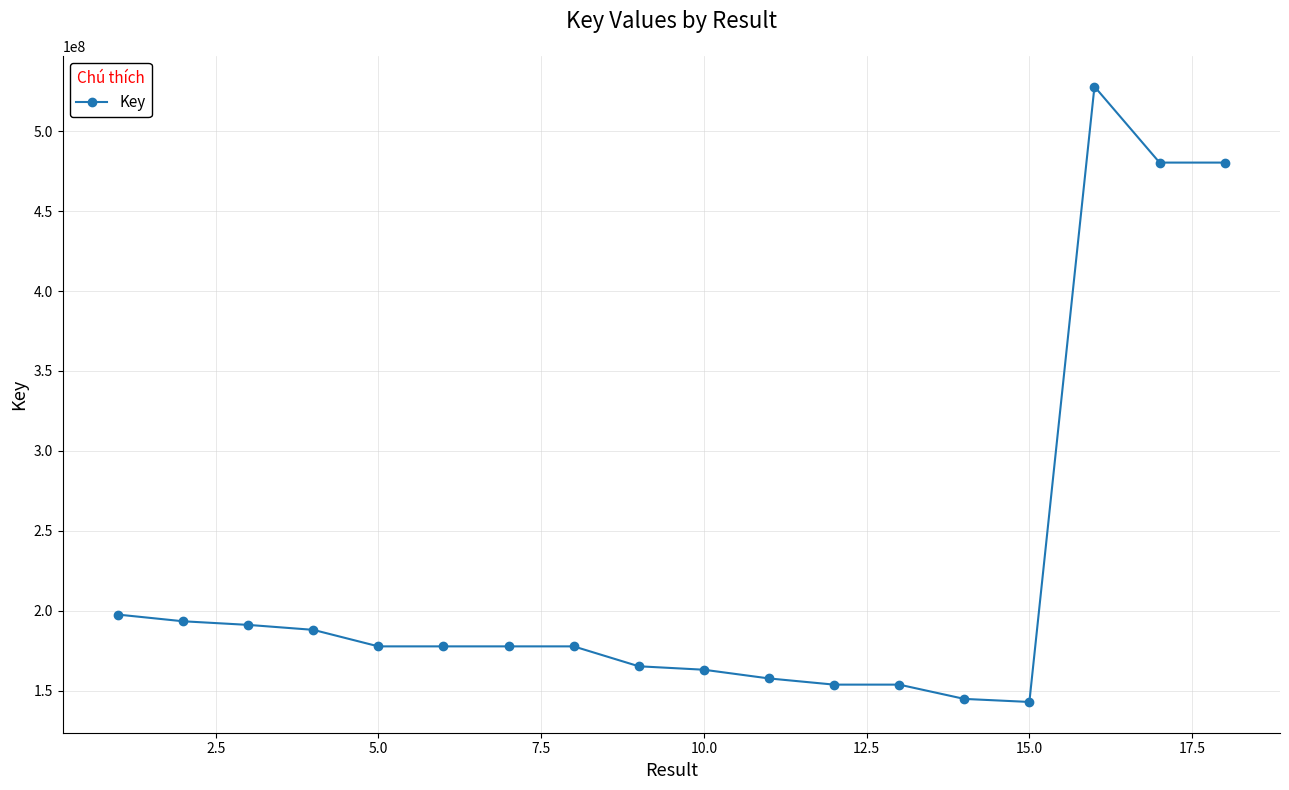

What is the average value?

225061730